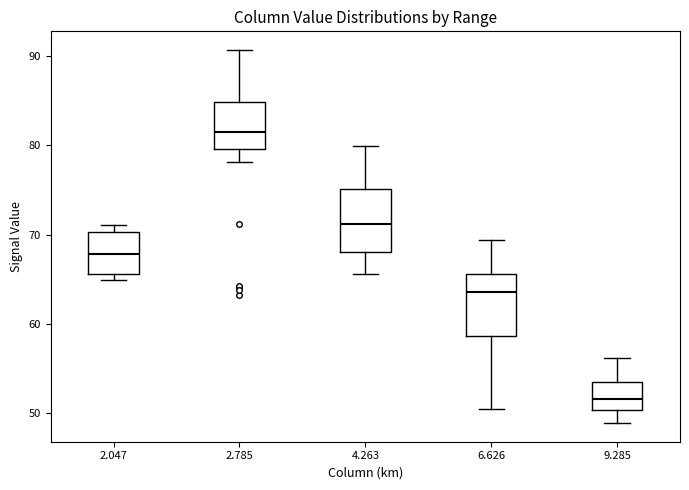

Where does the upper whisker of the box at x = 6.626 end on the y-axis? The values are not printed on the chart, so give them approximately, as read against the axis.

69